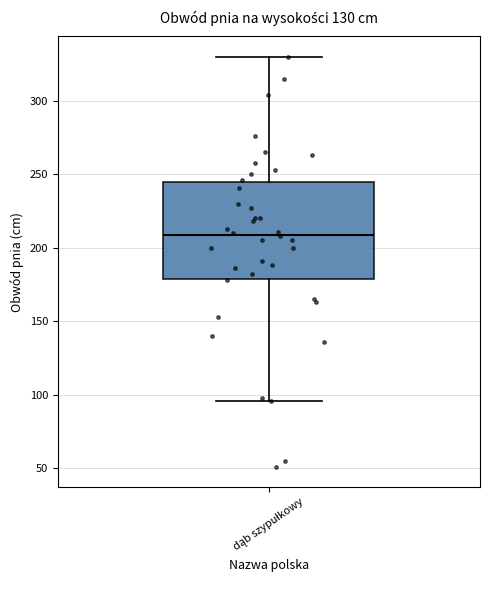

Transcribe this box plot: give where the median line is, the range the box spans, and where the two whiskers end, as read against the y-axis. The values are not printed on the chart, so give them approximately, as read against the axis.

median 210, box 180 to 245, whiskers 95 to 330